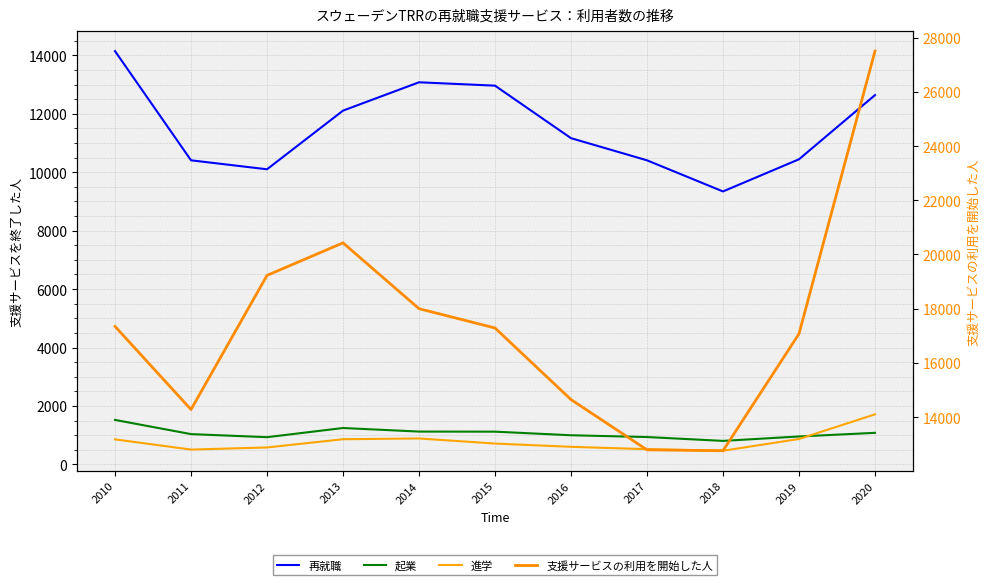

True or false: 支援サービスの利用を開始した人 has a value of 17345 at 2010.

True